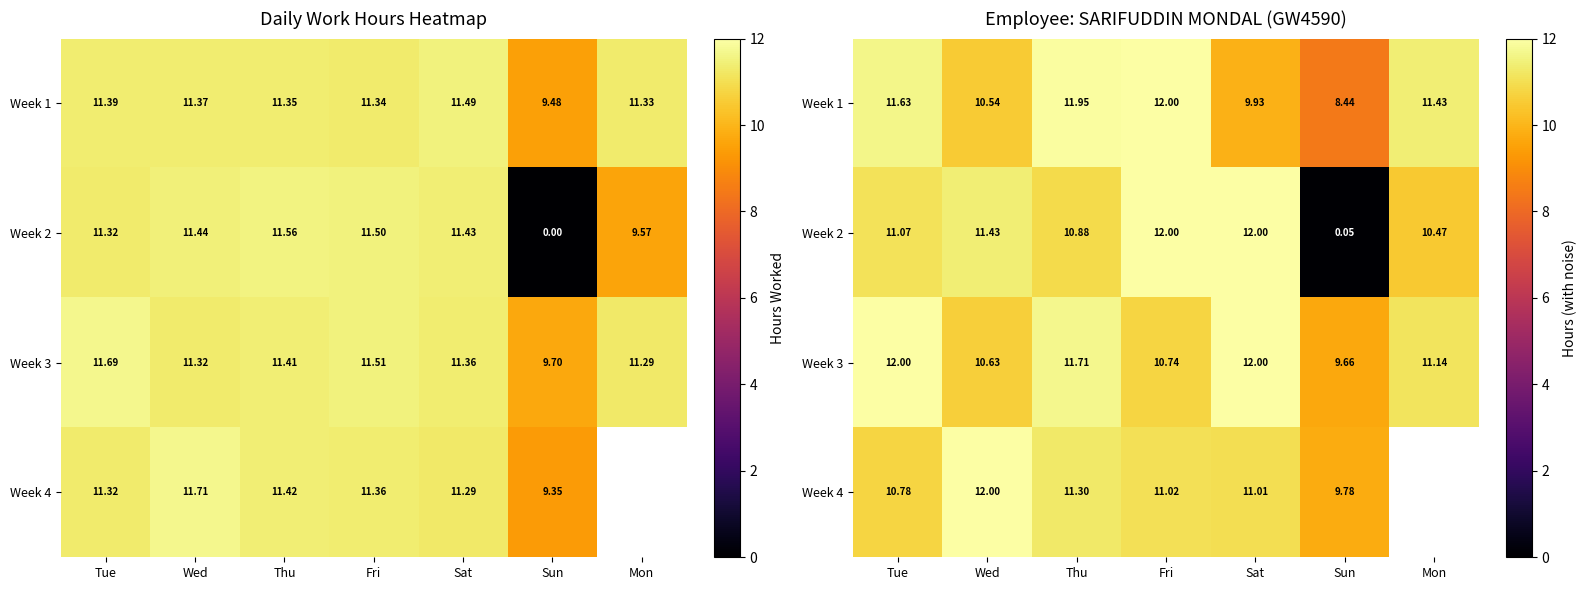

Which series has the largest range (max minus min)?

Week 2